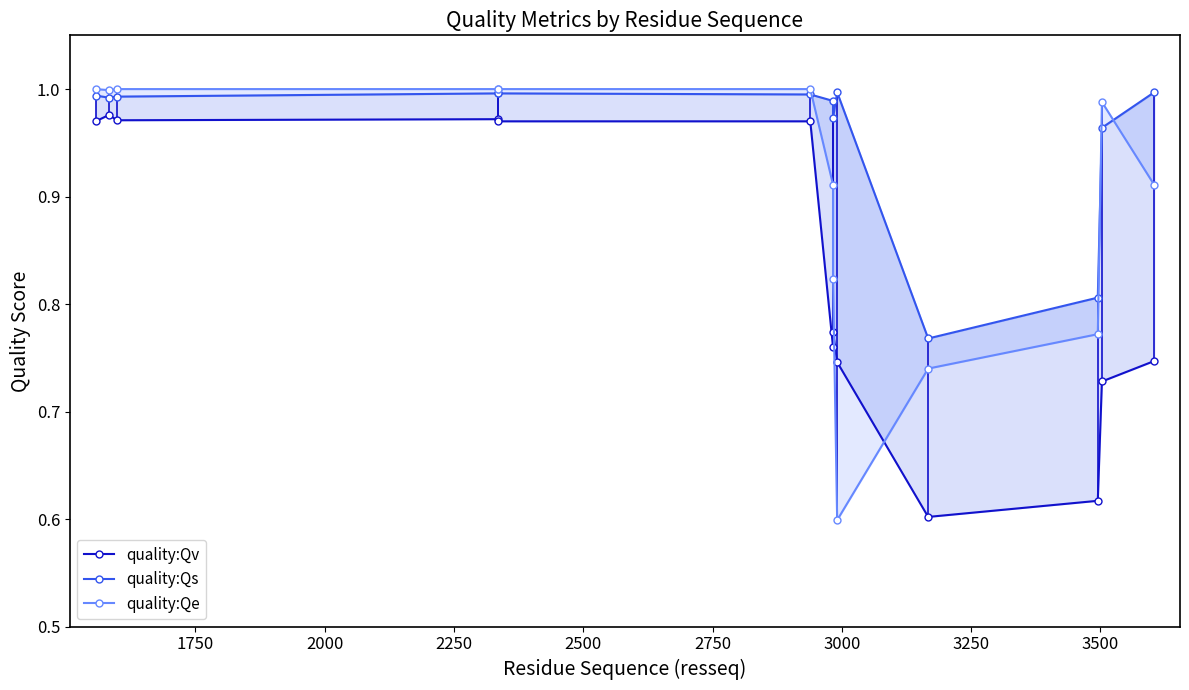

Rank the series by their maximum value, from highest to lowest.

quality:Qe, quality:Qs, quality:Qv